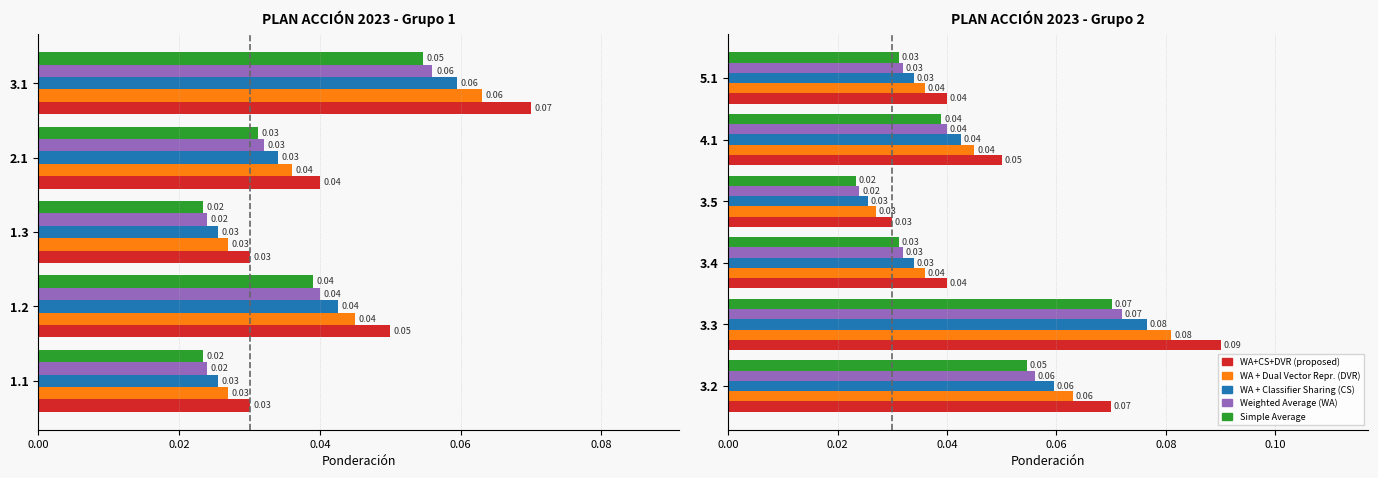

Between 0.02 and 0.08, which series saw the biggest shift?

WA+CS+DVR (proposed)